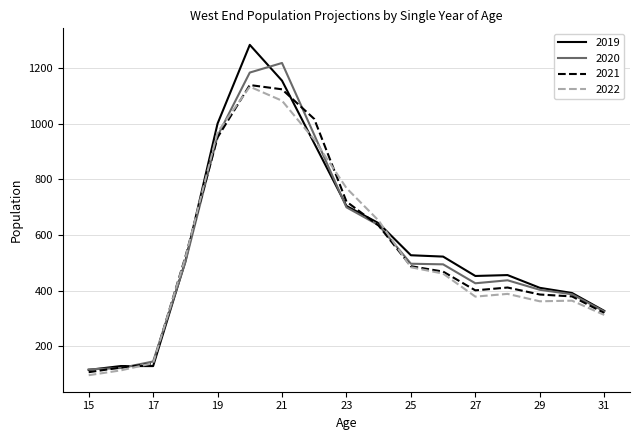

Which series has the widest spread of values?

2019